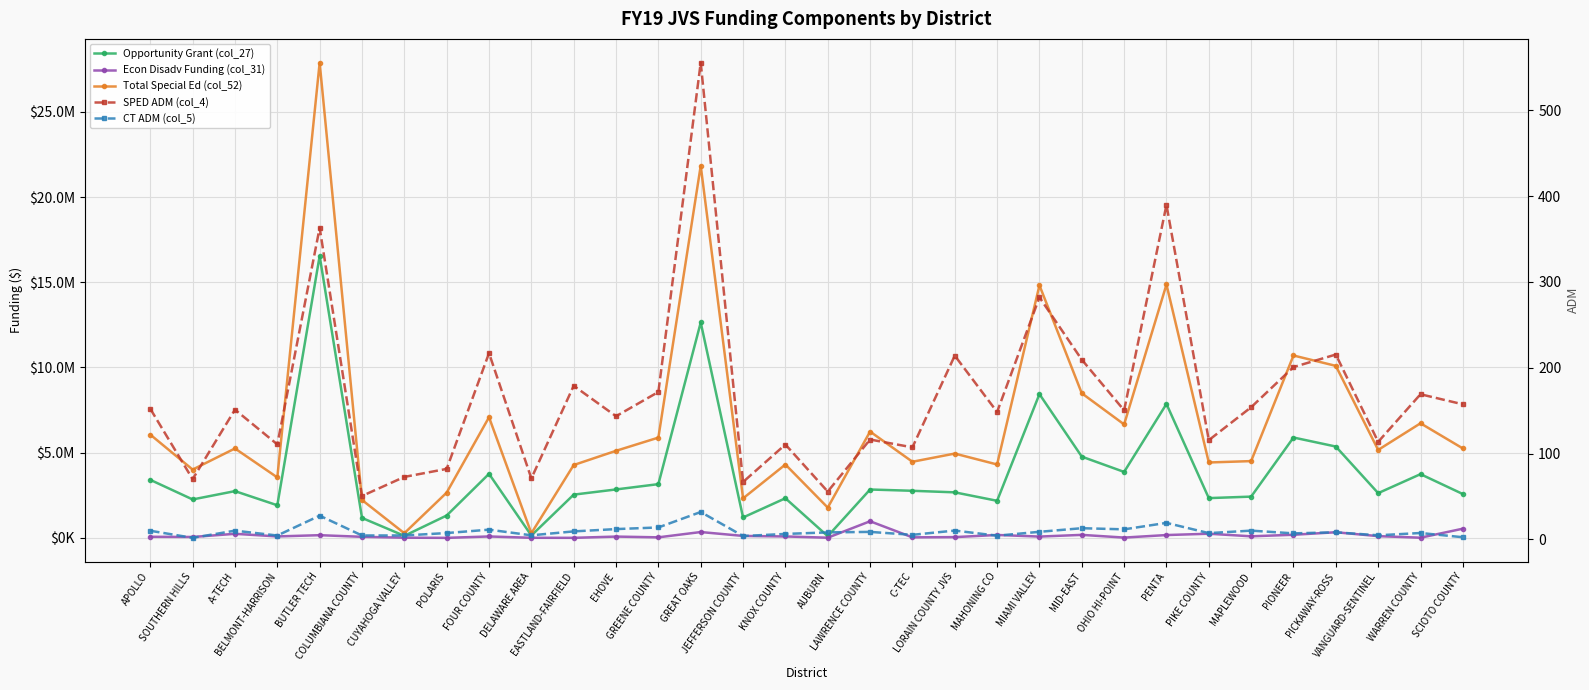

At how many categories does at least one series exceed 26891156?

1